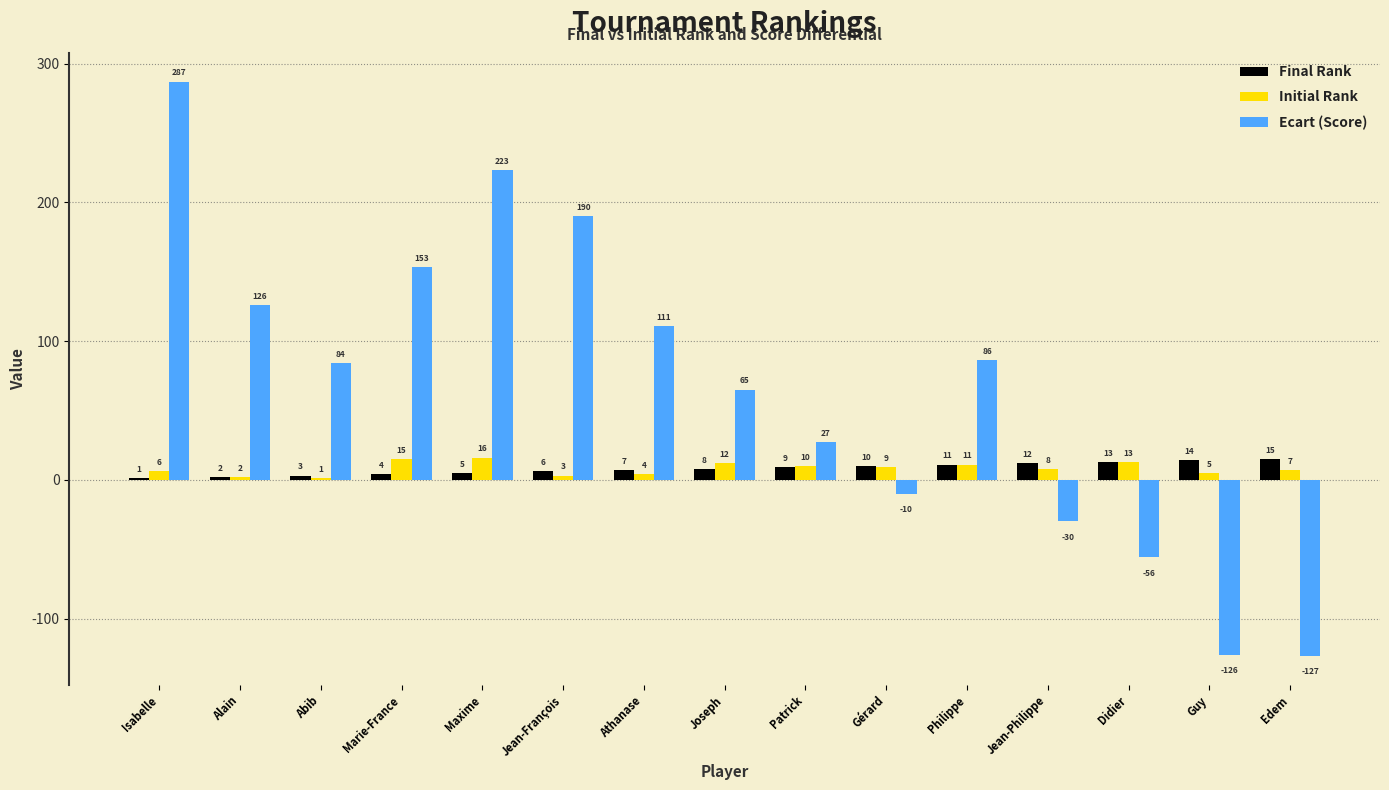

True or false: Ecart (Score) has a value of 84 at Abib.

True